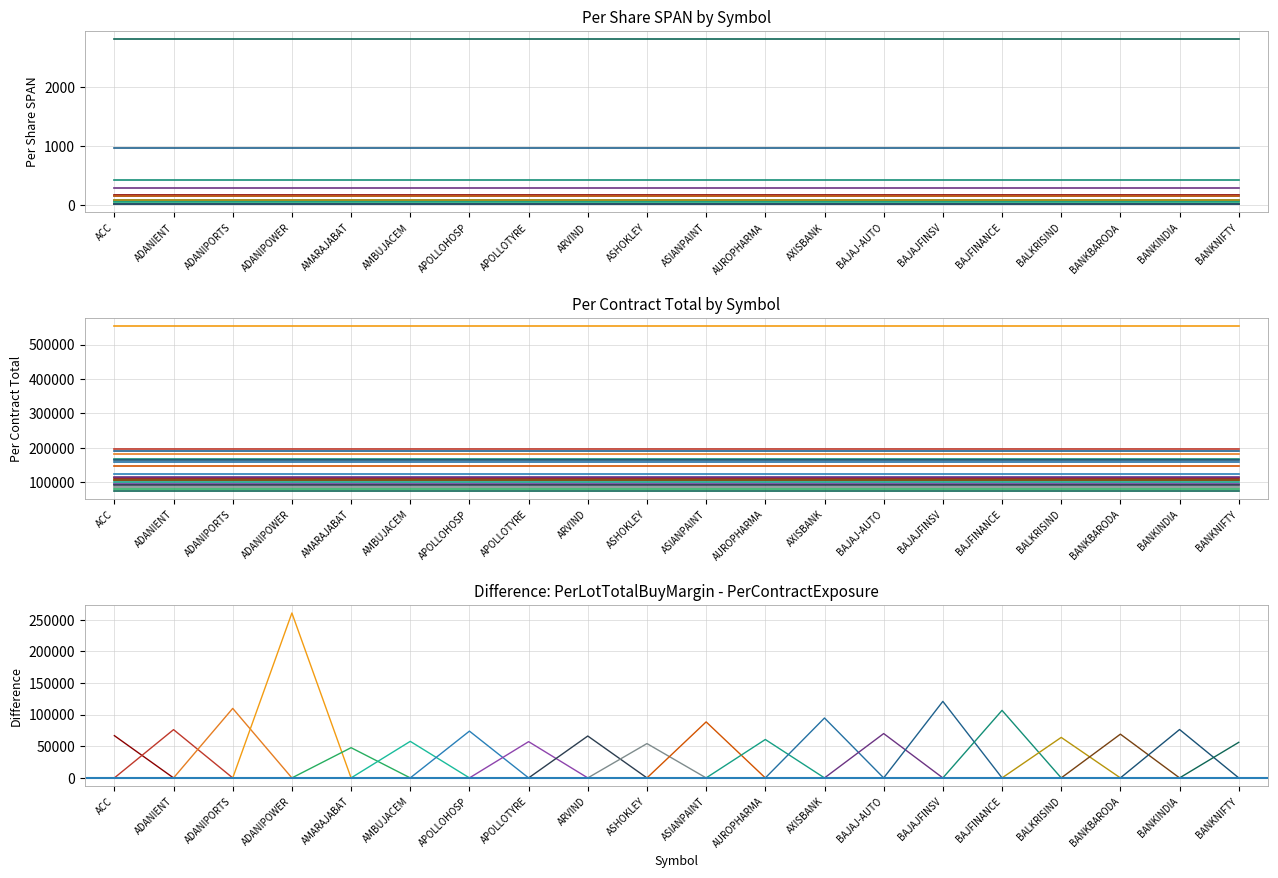

What is the total value across all series at ARVIND?

300019.7